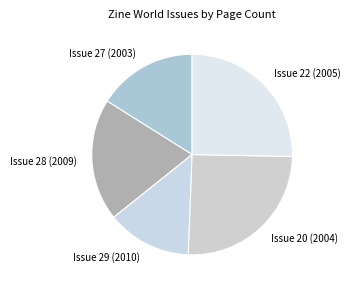

Does Issue 28 (2009) represent more than half of the total?

No